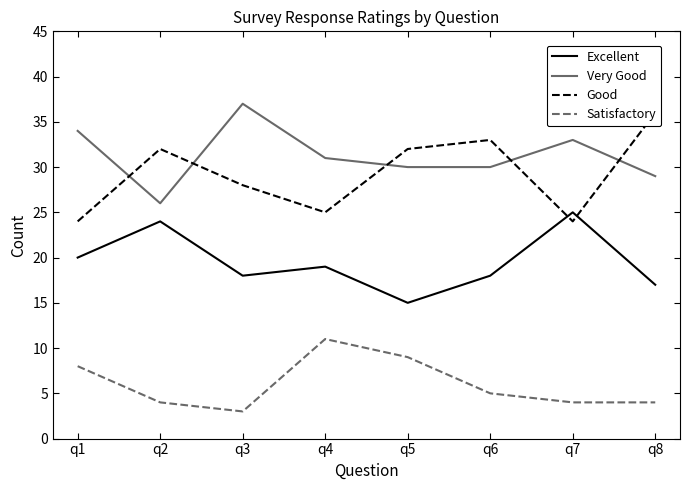

What are all the series names shown in the legend?

Excellent, Very Good, Good, Satisfactory